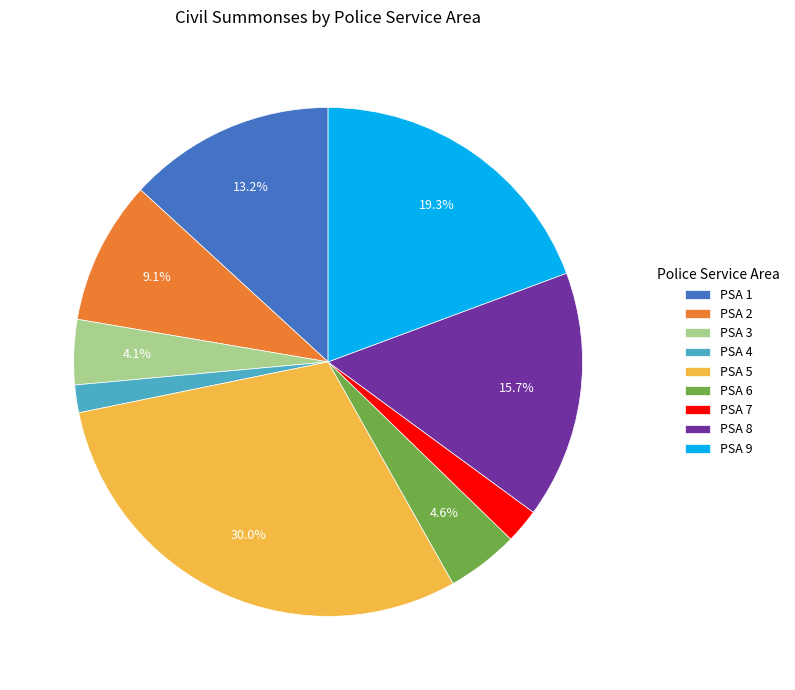

Does PSA 9 represent more than half of the total?

No